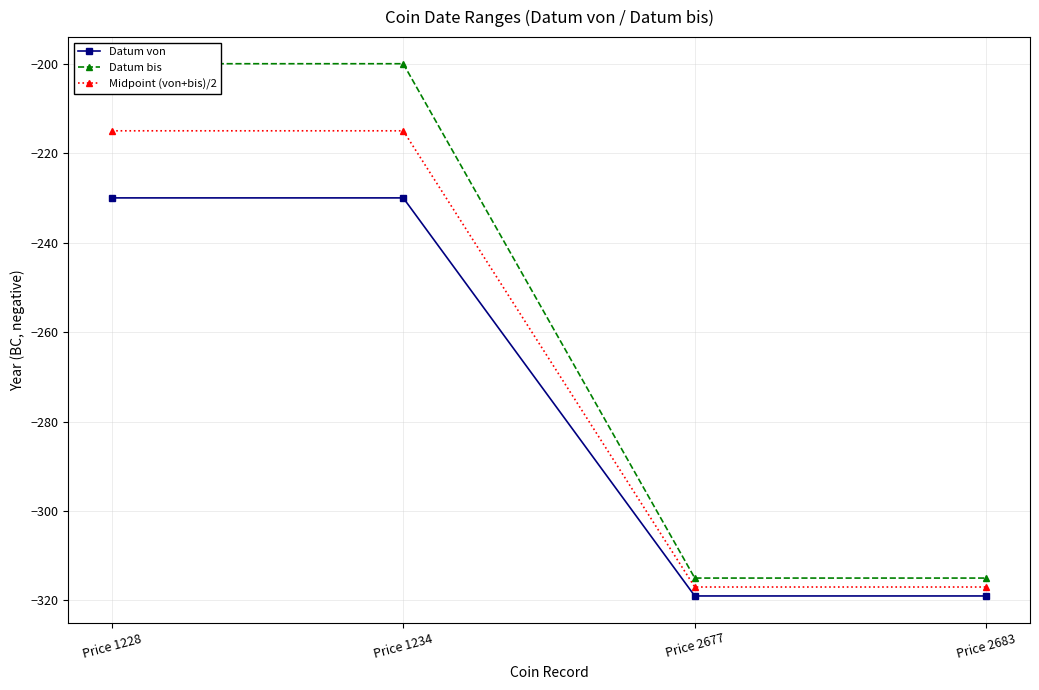

True or false: Datum bis has a value of -556 at Price 2683.

False